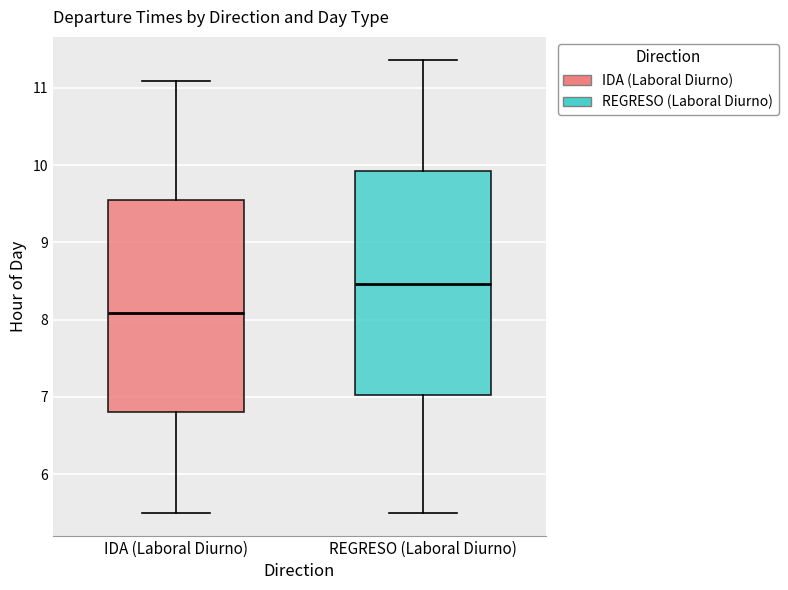

Where is the upper edge of the box for REGRESO (Laboral Diurno) on the y-axis? The values are not printed on the chart, so give them approximately, as read against the axis.

9.9